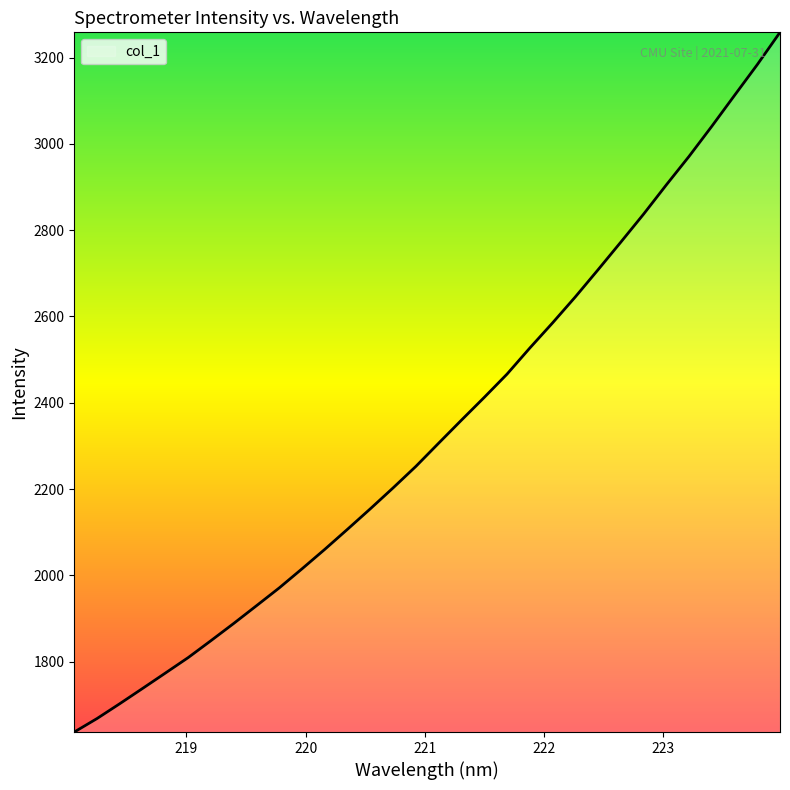

What is the greatest value displayed?

3258.3